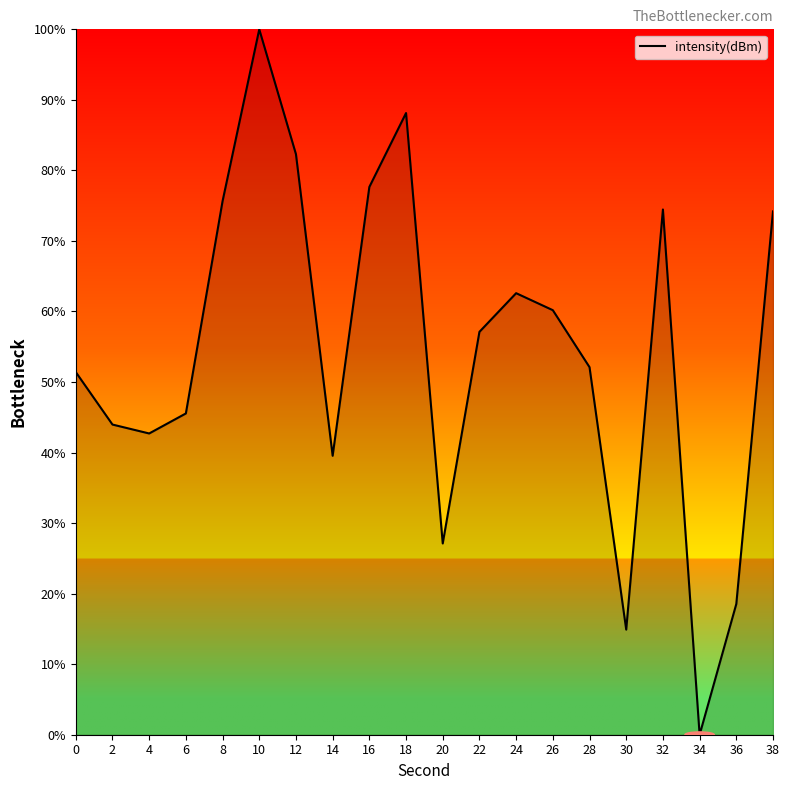

Does the chart have visible grid lines?

No